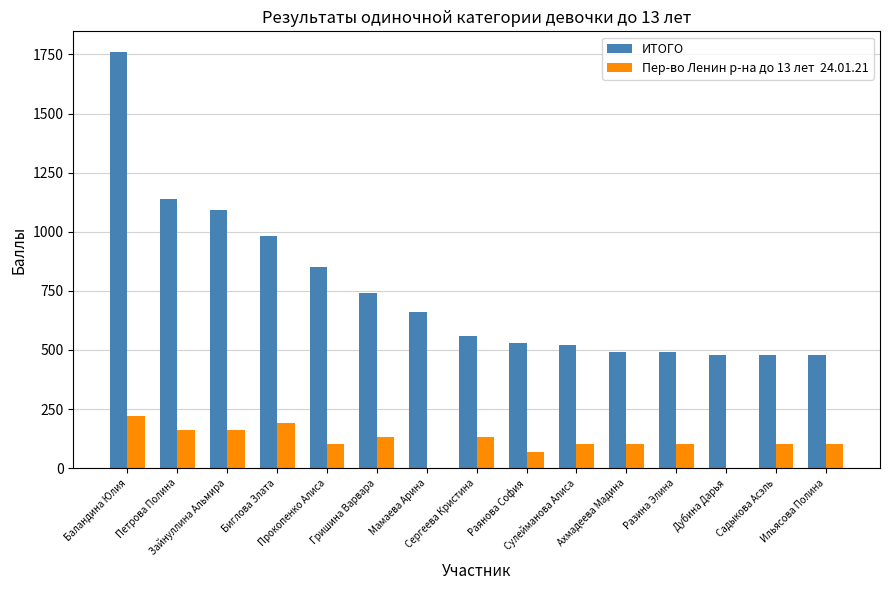

Count the number of categories in the chart.

15